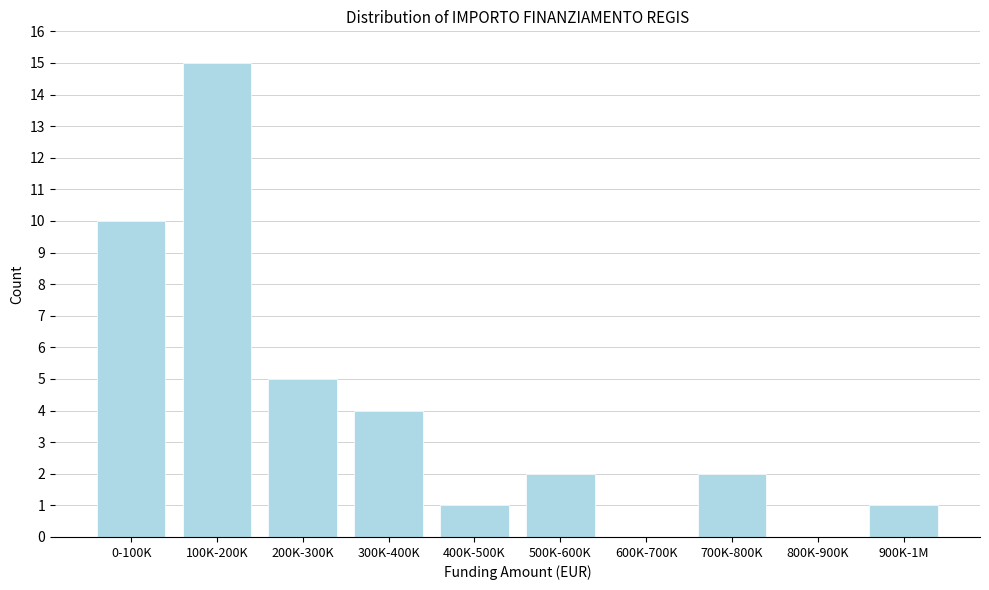

Reading right to left, transcribe all the data shown in this chart.

900K-1M=1	800K-900K=0	700K-800K=2	600K-700K=0	500K-600K=2	400K-500K=1	300K-400K=4	200K-300K=5	100K-200K=15	0-100K=10